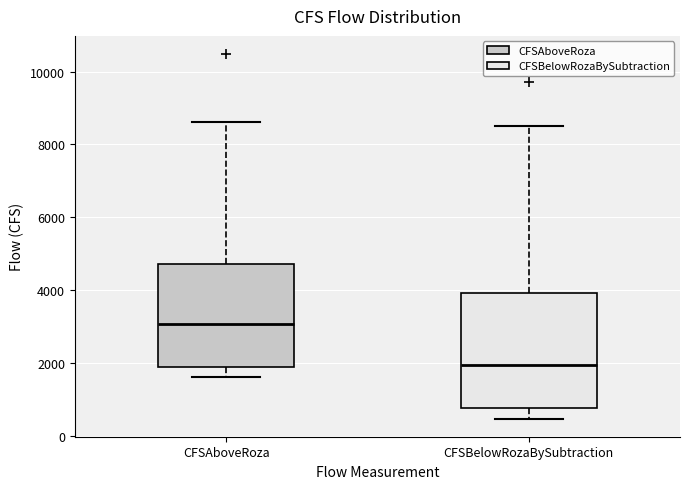

Which box's median line is the highest?

CFSAboveRoza